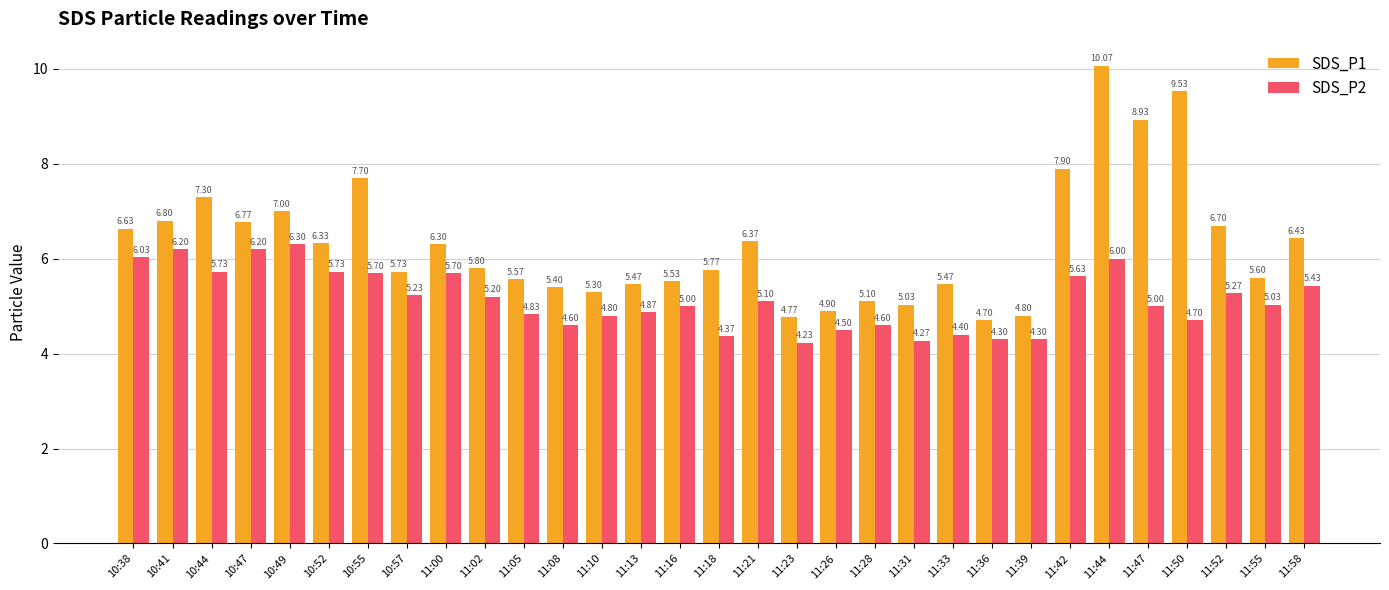

What is the label of the 9th bar from the left?

11:00